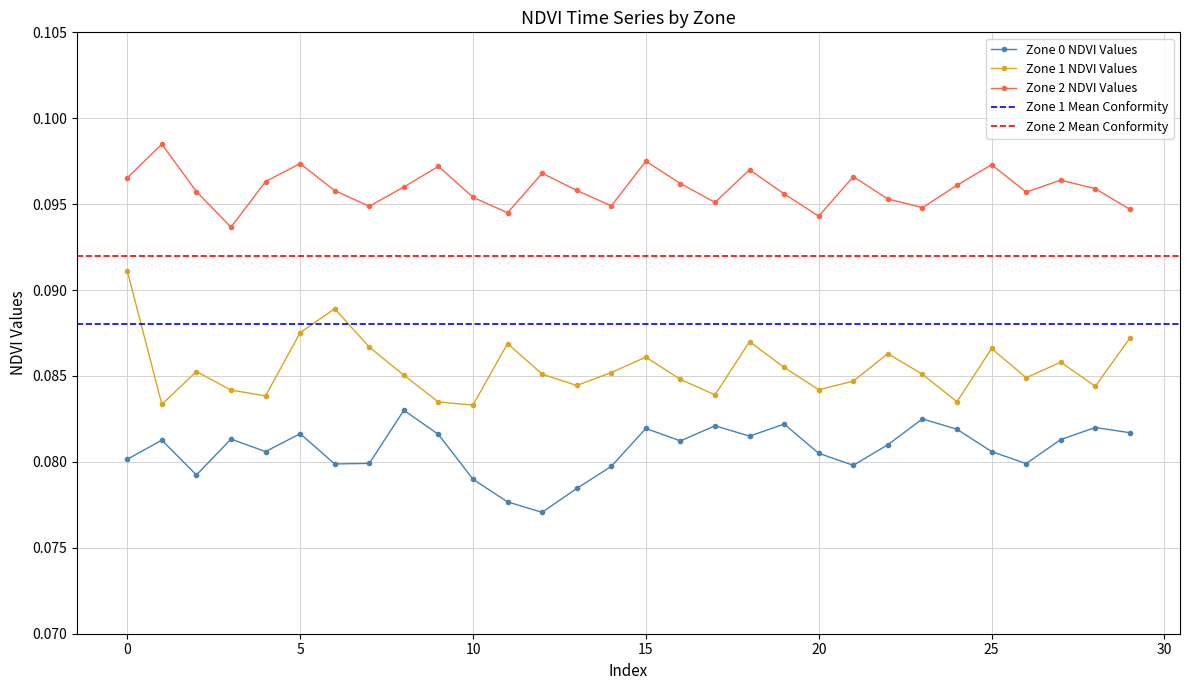

Does the chart display data point markers on the line(s)?

Yes